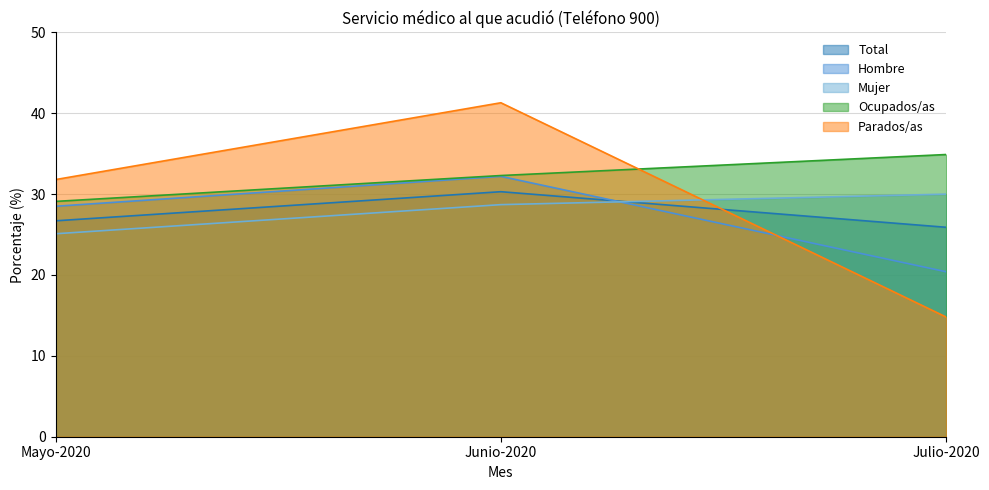

What is the sum of all Hombre values?

81.1